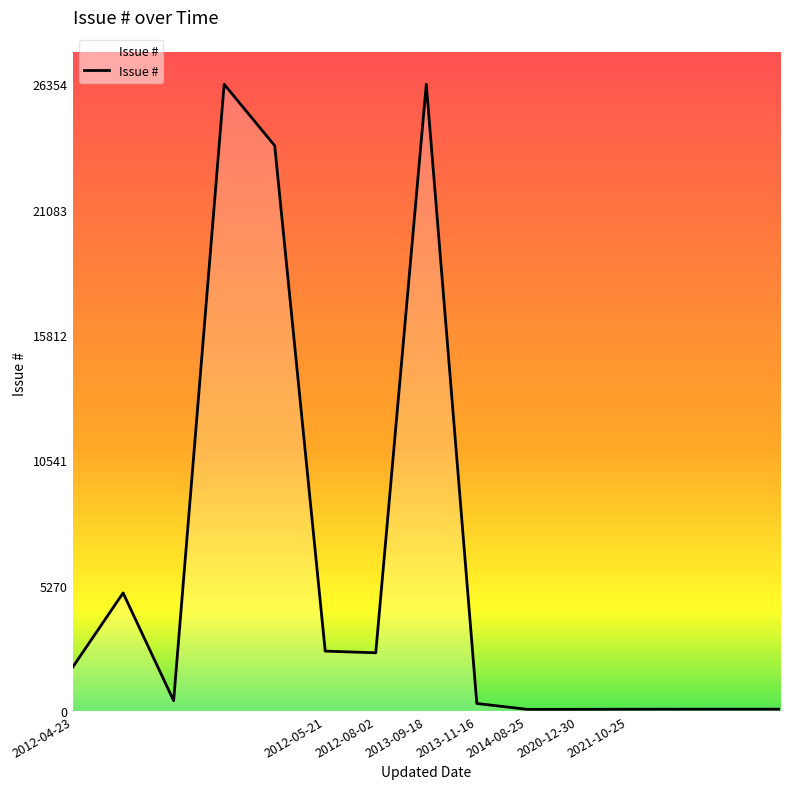

What is the smallest value displayed?

66